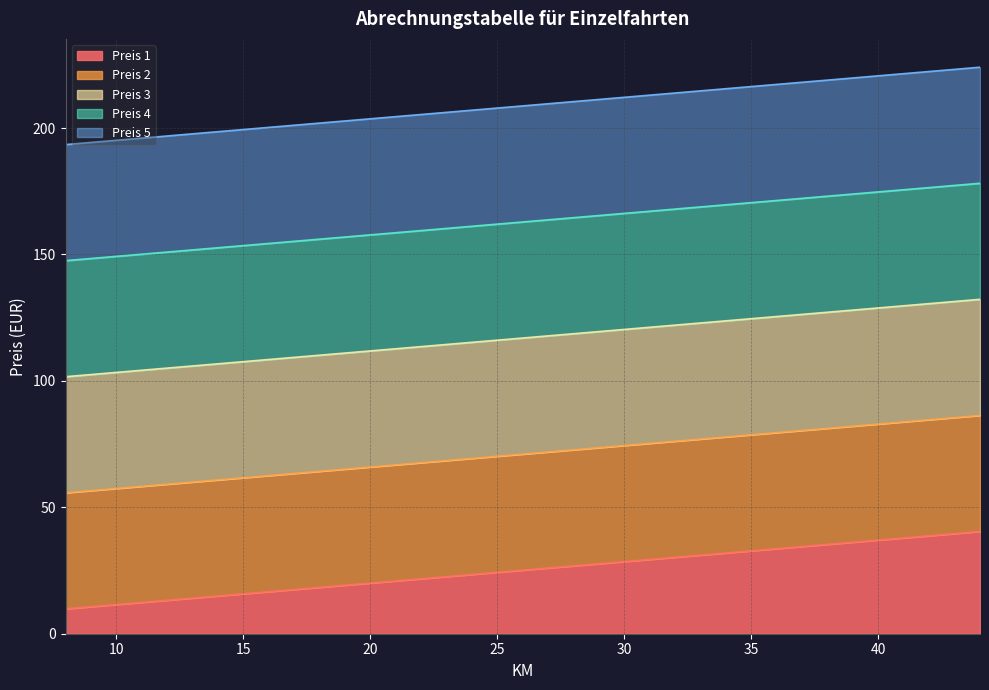

At how many categories does at least one series exceed 113?

37